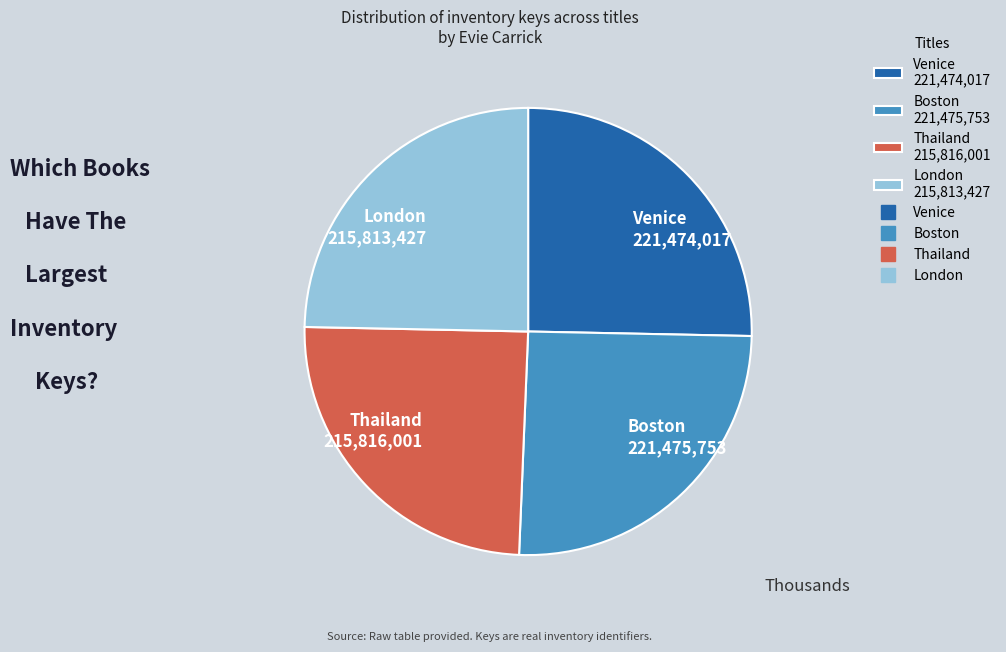

Does any single category account for the majority?

No